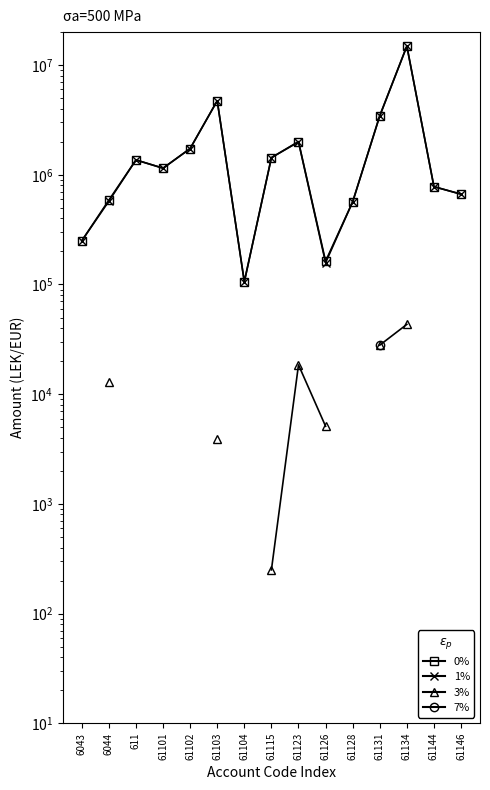

What is the maximum value for 1%?

14887859.8